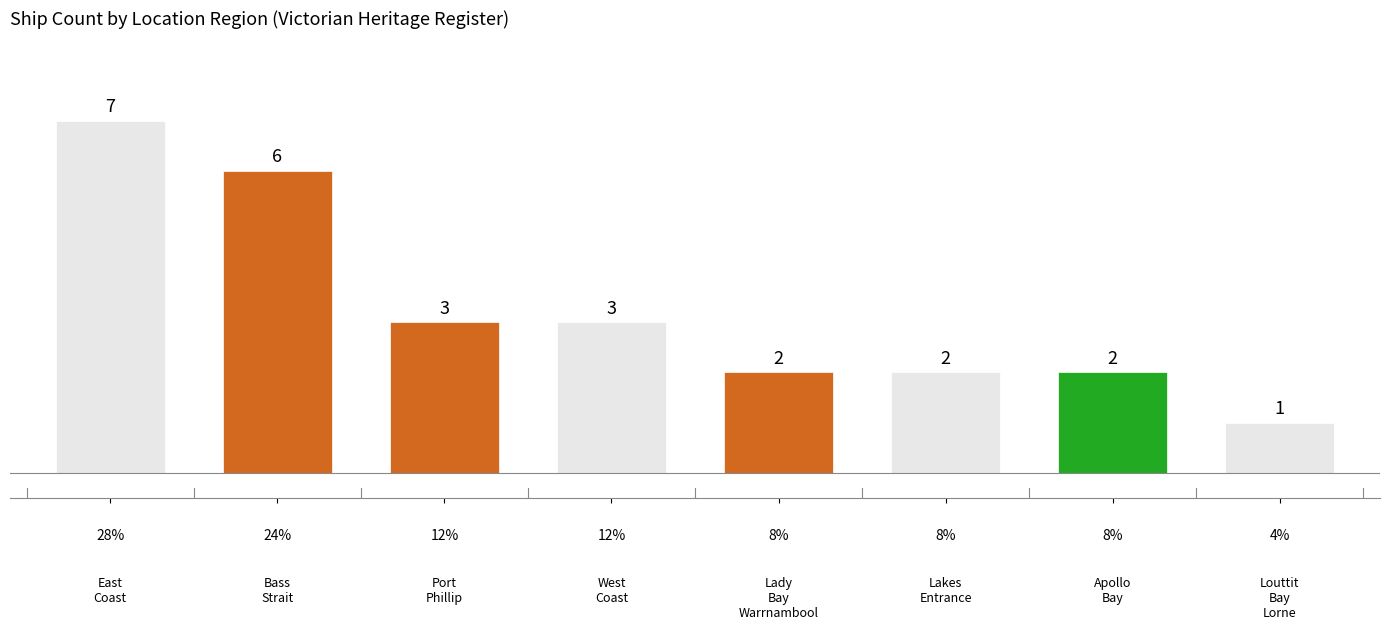

Count the values in the range 2 to 6.

6